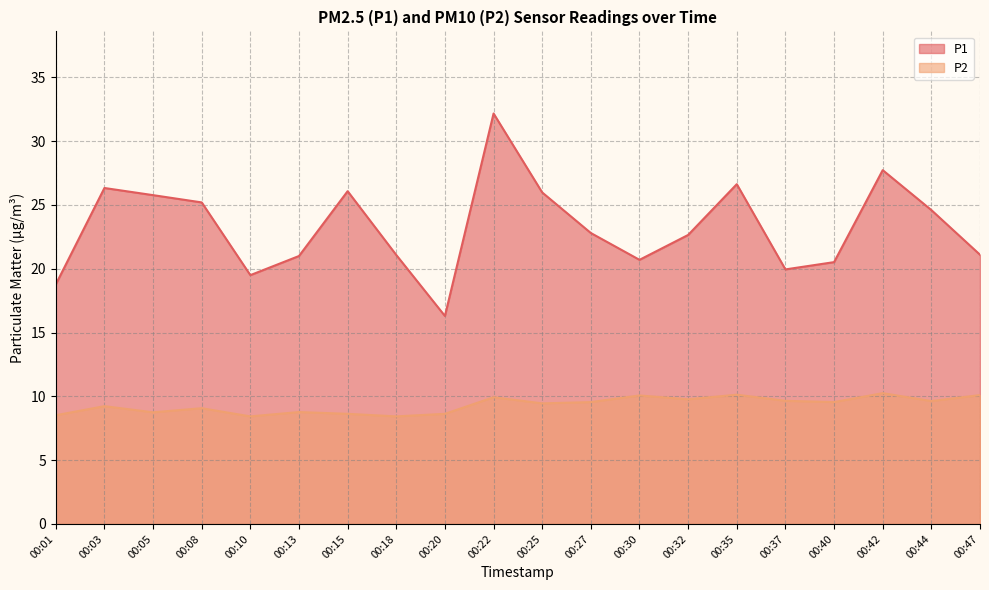

How many series are shown in this chart?

2